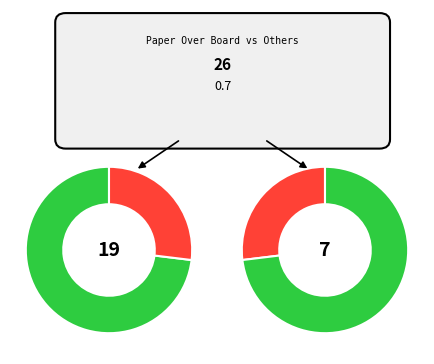

The Trade Paperback slice represents 11% of the pie. True or false?

False